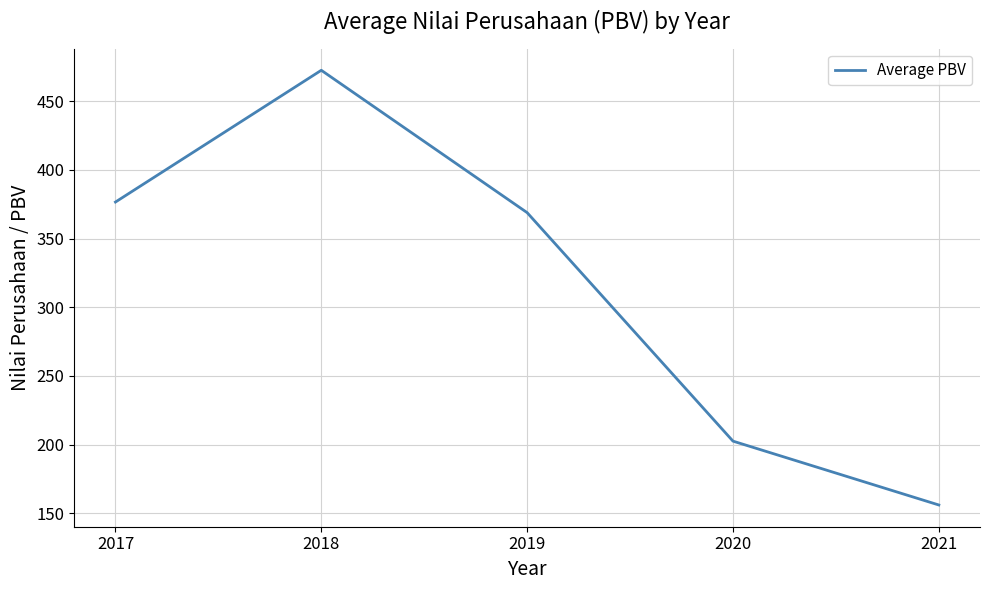

True or false: there are more than 1 points higher than both neighbors.

False